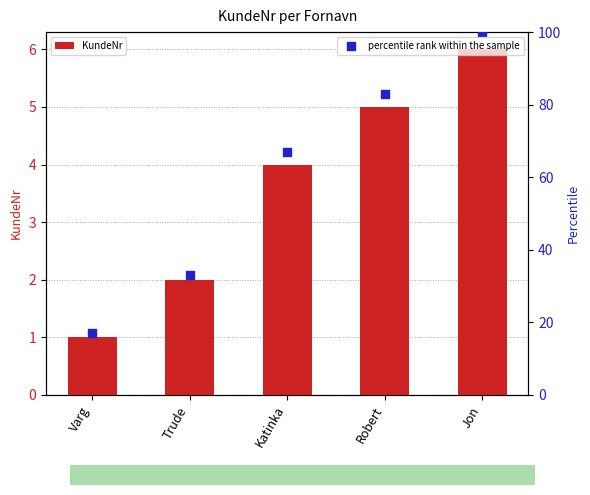

At which category is the sum across all series the highest?

Jon